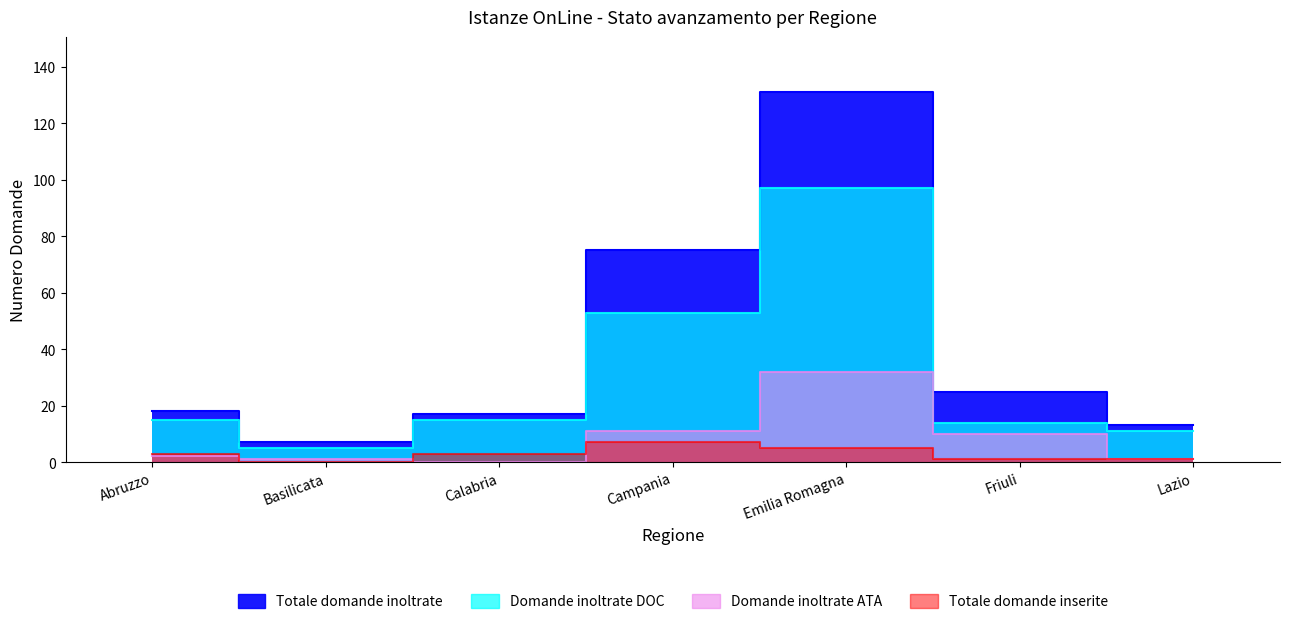

At which category is the sum across all series the highest?

Emilia Romagna